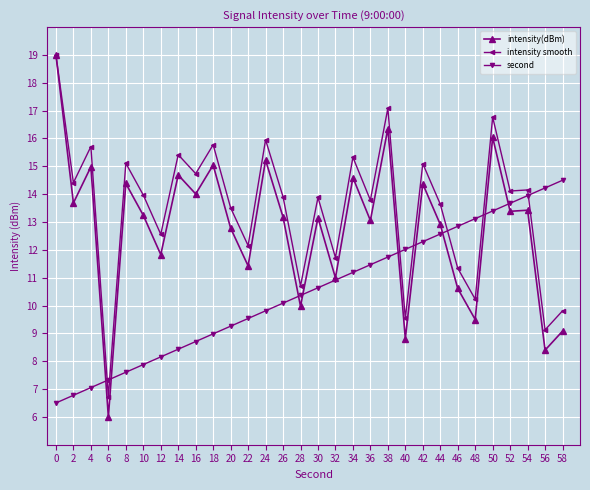

Does the chart have visible grid lines?

Yes